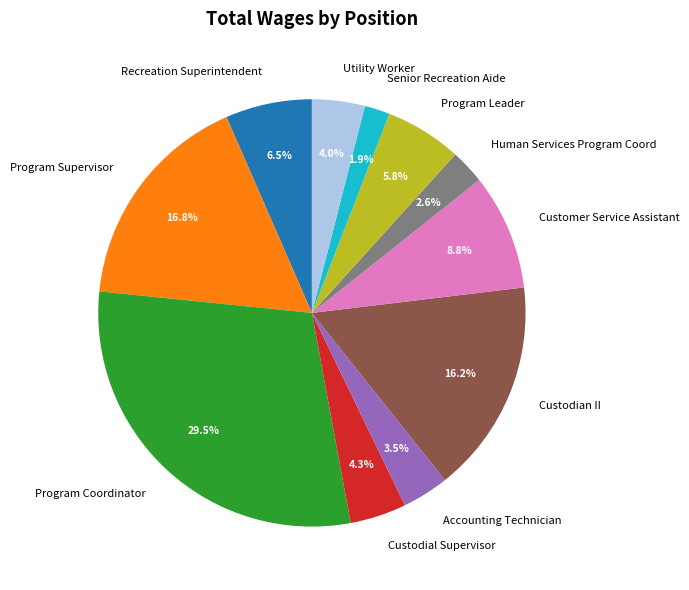

To the nearest percent, what percentage of the pie is Program Supervisor?

17%